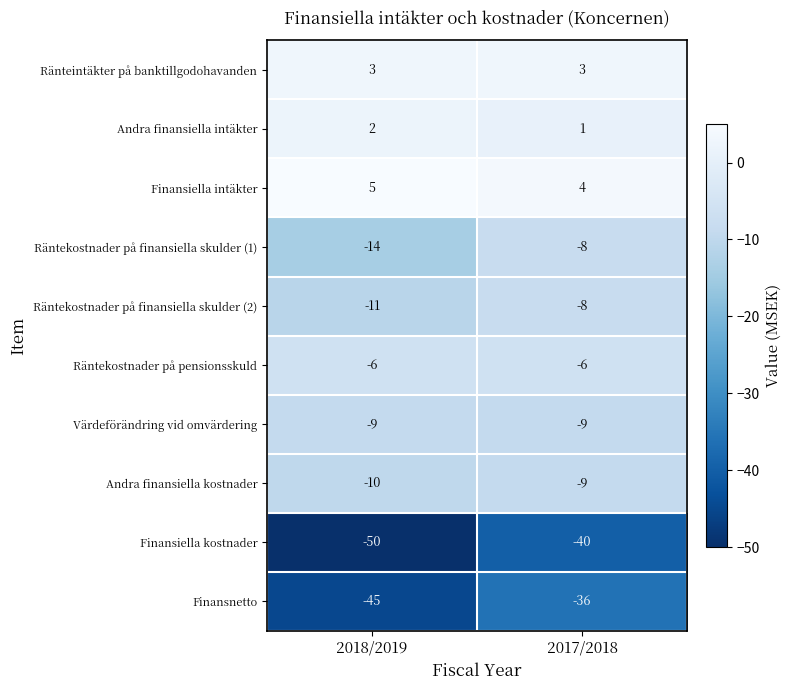

What value does the Finansiella intäkter series have at 2017/2018?

4